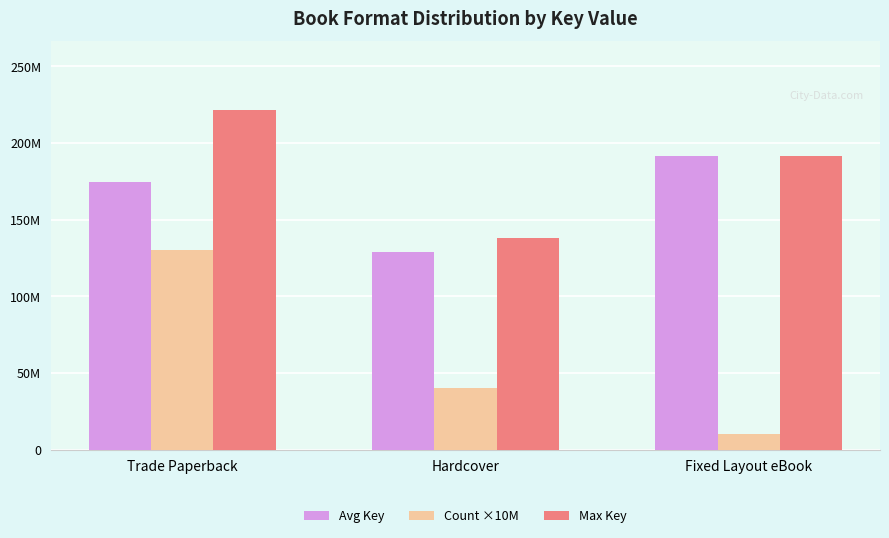

What is the sum of the Avg Key values at Hardcover and Fixed Layout eBook?

320974361